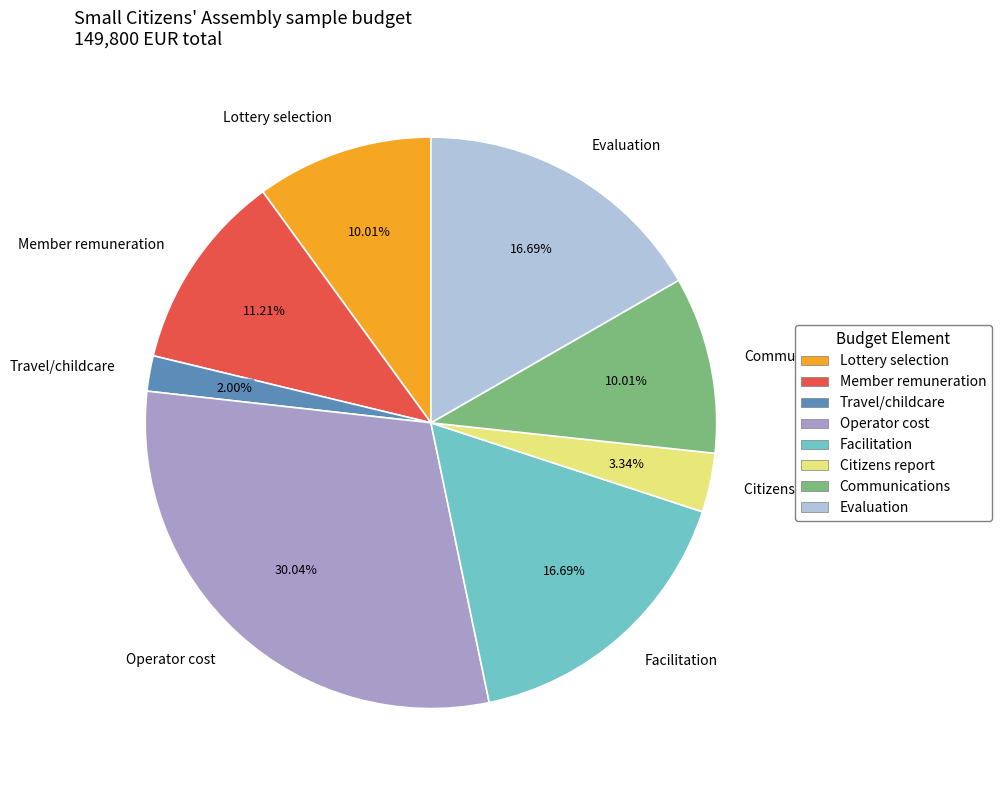

Does Evaluation represent more than half of the total?

No